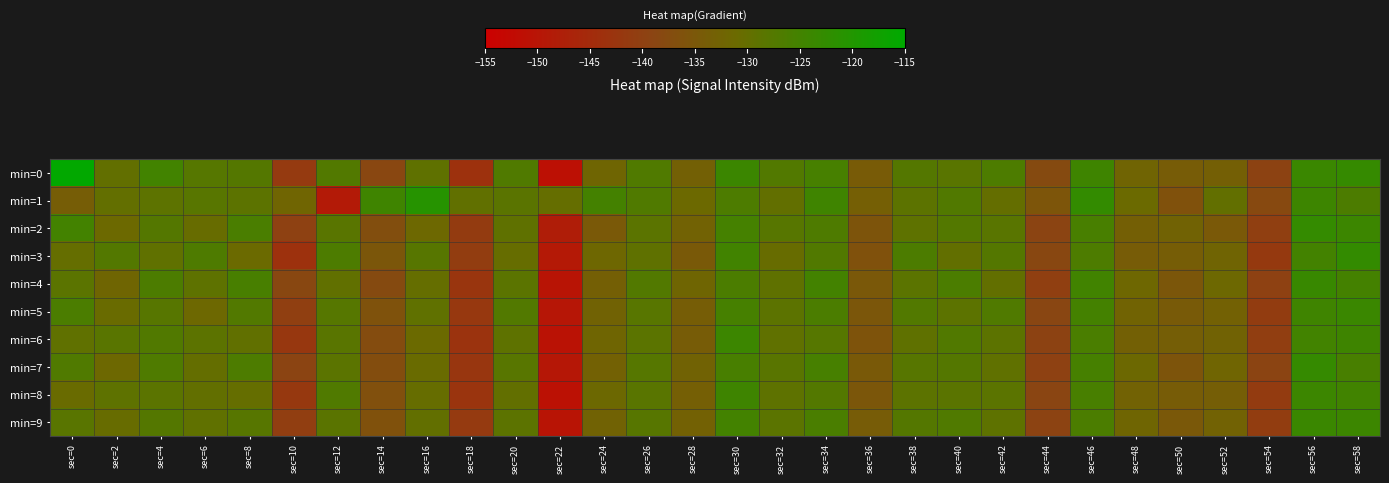

Which label corresponds to the smallest value in the chart?

sec=22